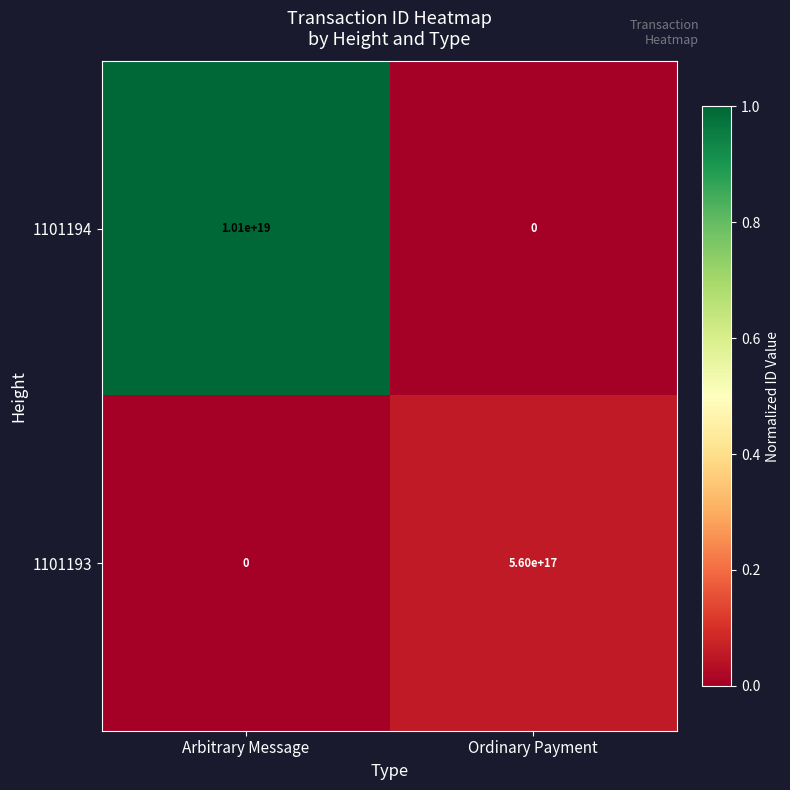

Rank the series at Arbitrary Message from lowest to highest value.

1101193, 1101194